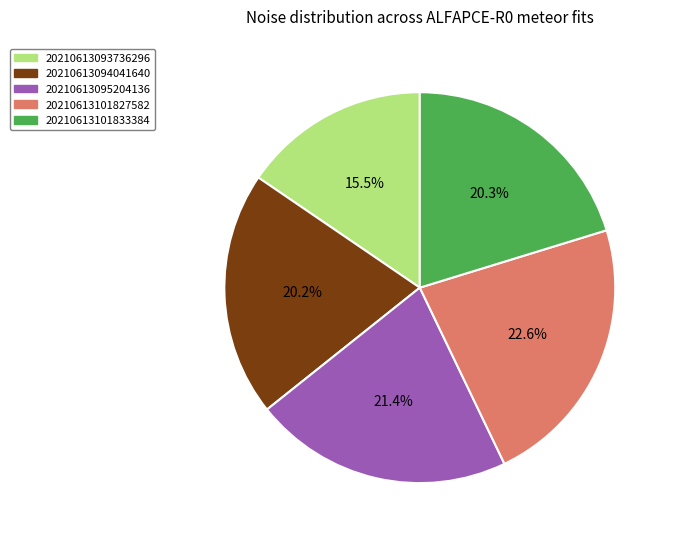

To the nearest percent, what portion does 20210613101827582 represent?

23%